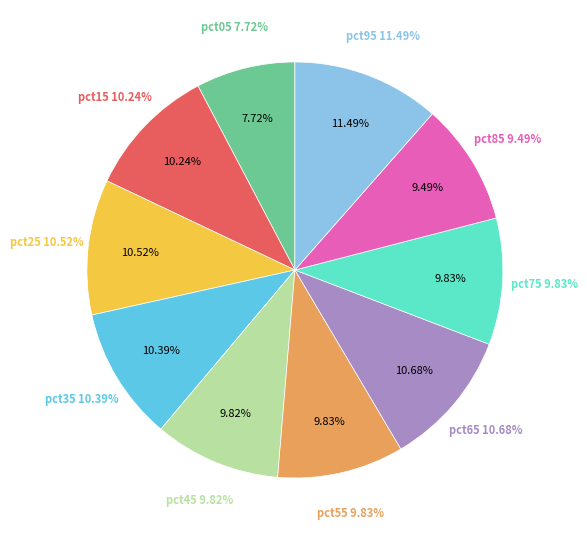

Is it true that pct15 is 16% of the pie?

False